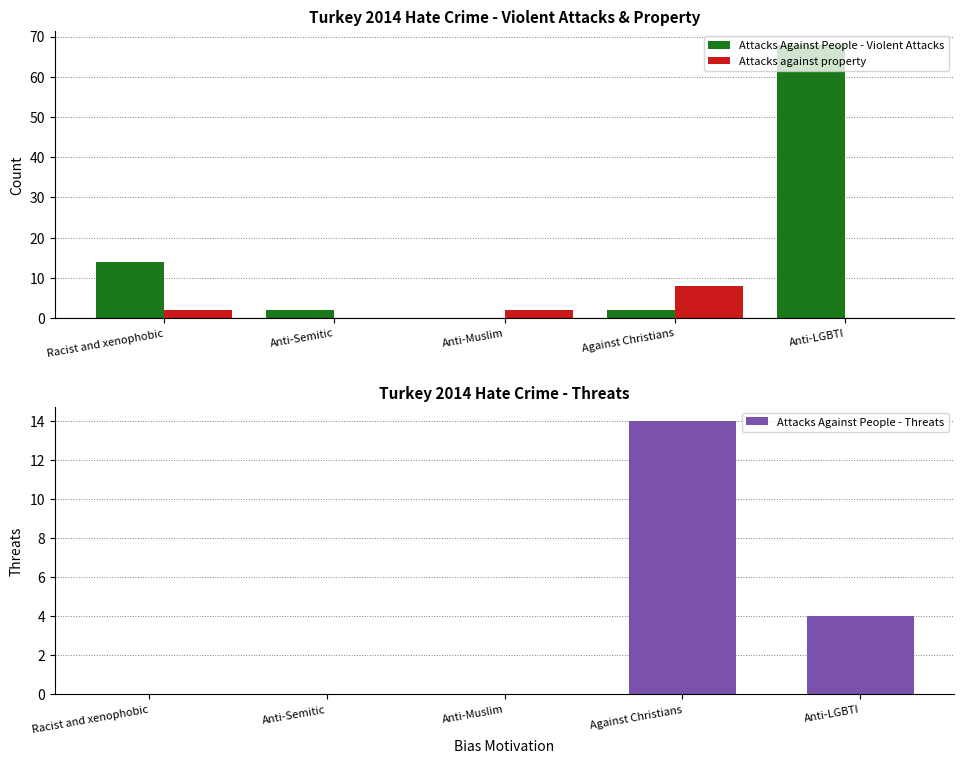

What position from the right is Anti-LGBTI?

1